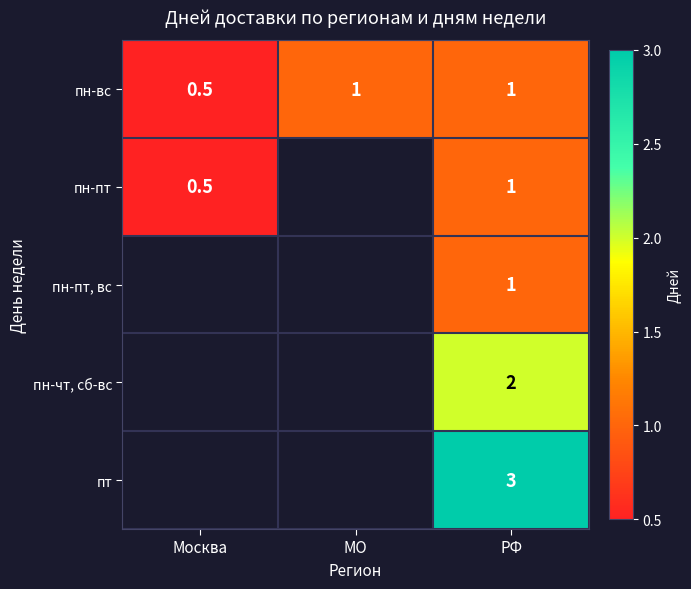

What is the sum of the пн-пт values at РФ and Москва?

1.5